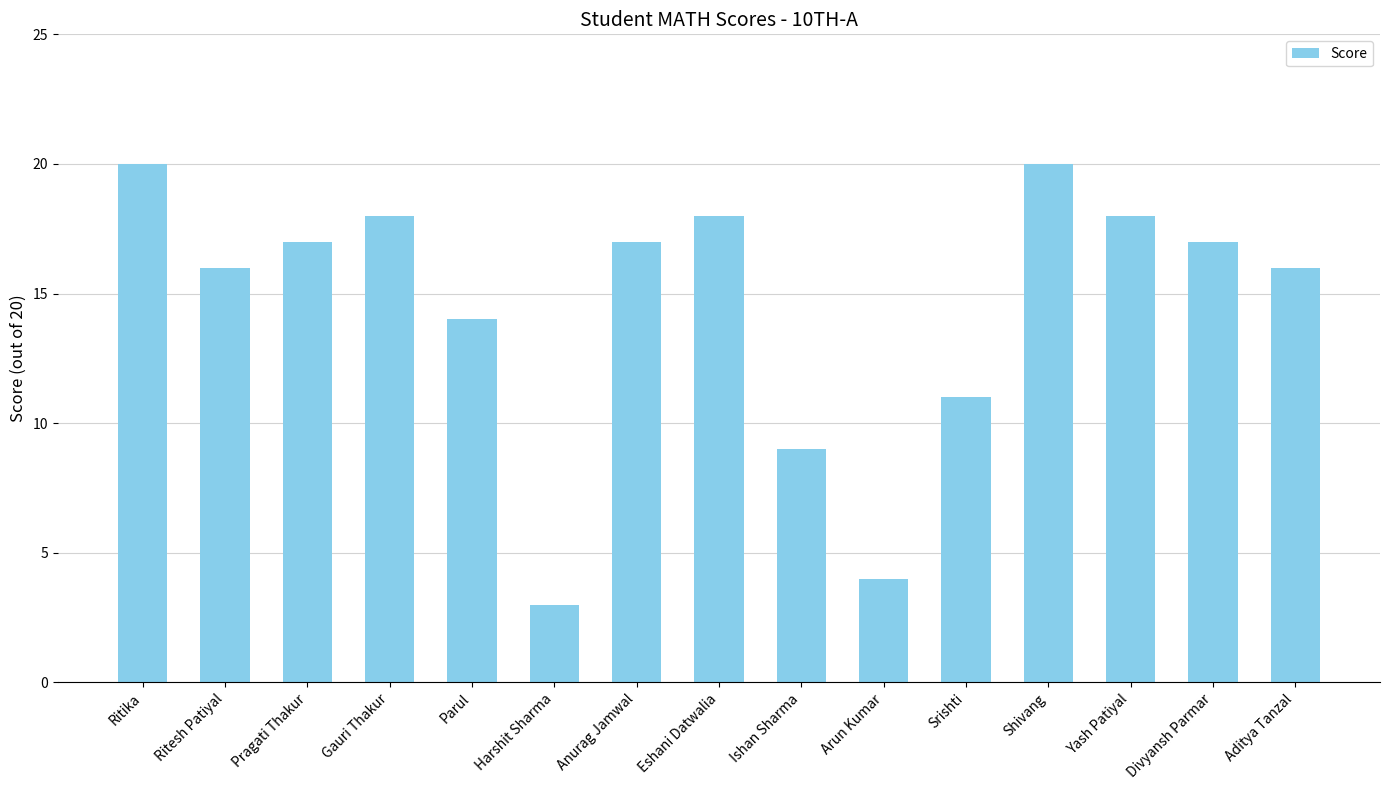

What is the change in value from Pragati Thakur to Shivang?

+3